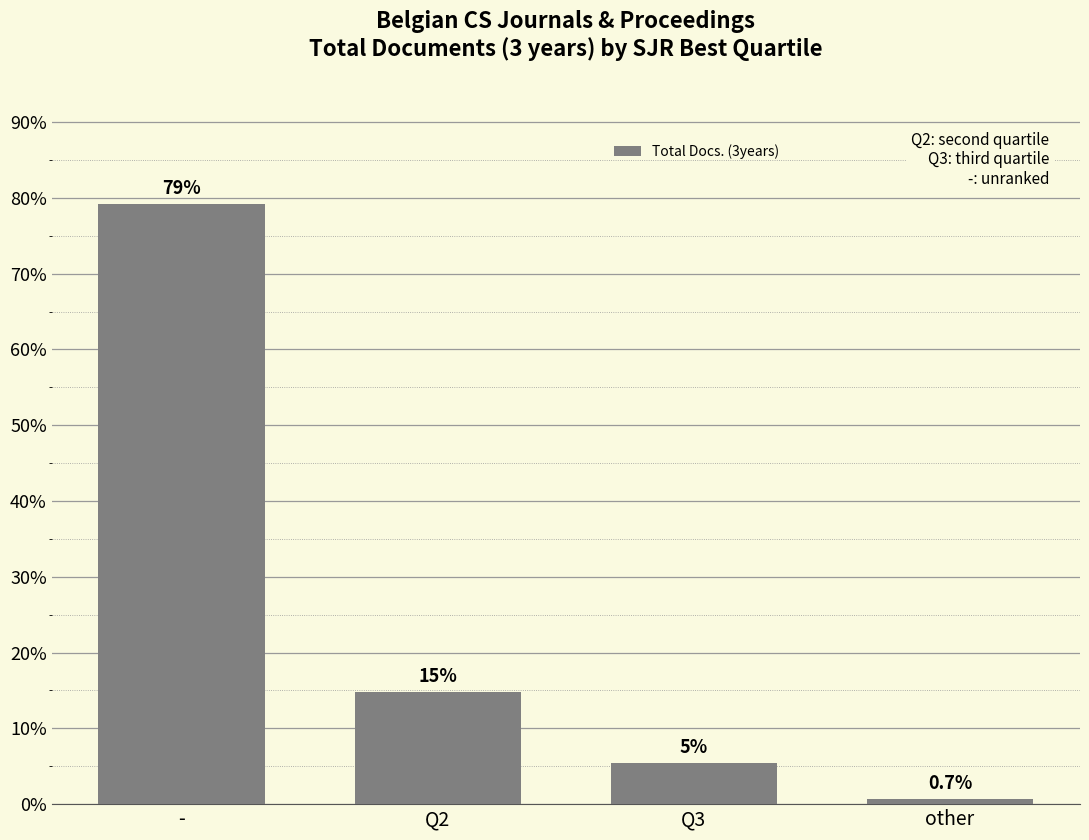

What is the label of the 4th bar from the left?

other